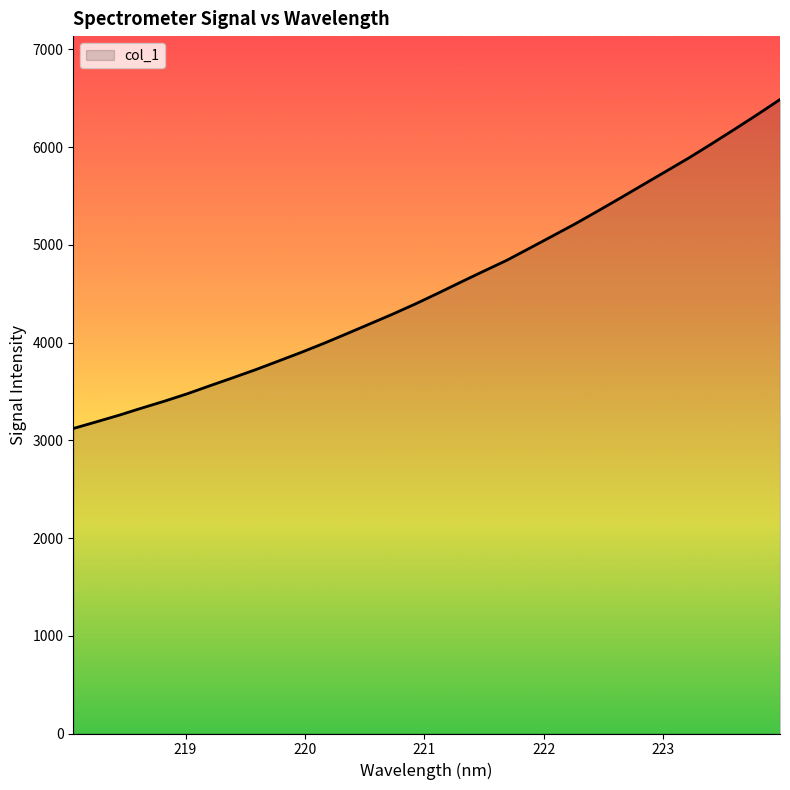

What is the smallest value displayed?

3121.2